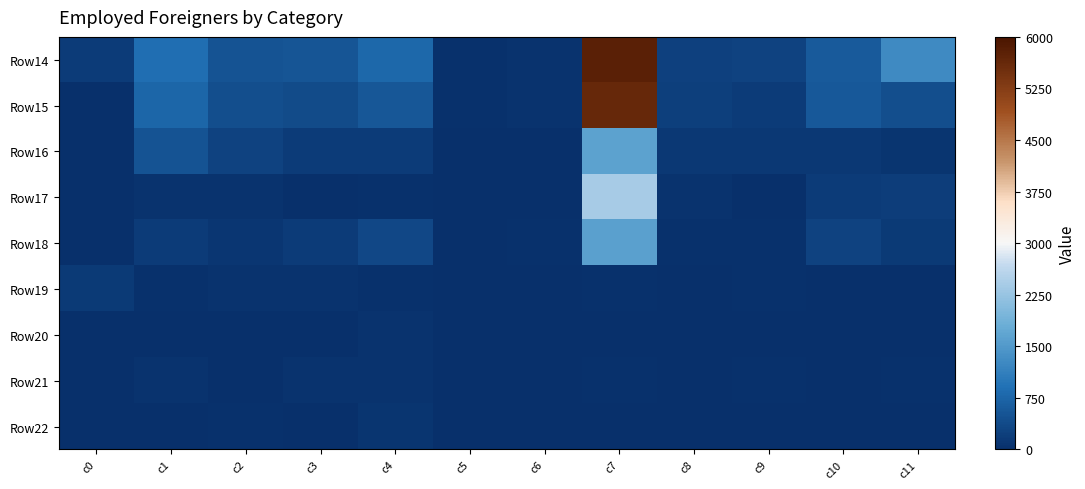

Reading left to right, extract all data points from this chart.

Row14: c0=172	c1=877	c2=506	c3=517	c4=782	c5=27	c6=64	c7=5768	c8=241	c9=273	c10=609	c11=1281
Row15: c0=7	c1=758	c2=428	c3=381	c4=551	c5=27	c6=49	c7=5625	c8=219	c9=173	c10=577	c11=434
Row16: c0=7	c1=507	c2=262	c3=175	c4=172	c5=15	c6=23	c7=1620	c8=133	c9=139	c10=135	c11=84
Row17: c0=0	c1=65	c2=51	c3=20	c4=34	c5=0	c6=2	c7=2392	c8=52	c9=0	c10=167	c11=207
Row18: c0=0	c1=186	c2=115	c3=186	c4=345	c5=12	c6=24	c7=1613	c8=34	c9=34	c10=275	c11=143
Row19: c0=143	c1=29	c2=49	c3=50	c4=24	c5=0	c6=1	c7=38	c8=4	c9=29	c10=11	c11=15
Row20: c0=22	c1=23	c2=3	c3=16	c4=62	c5=0	c6=0	c7=22	c8=3	c9=15	c10=1	c11=7
Row21: c0=0	c1=61	c2=2	c3=51	c4=69	c5=0	c6=7	c7=41	c8=13	c9=46	c10=16	c11=26
Row22: c0=0	c1=6	c2=24	c3=18	c4=75	c5=0	c6=7	c7=23	c8=2	c9=9	c10=4	c11=7